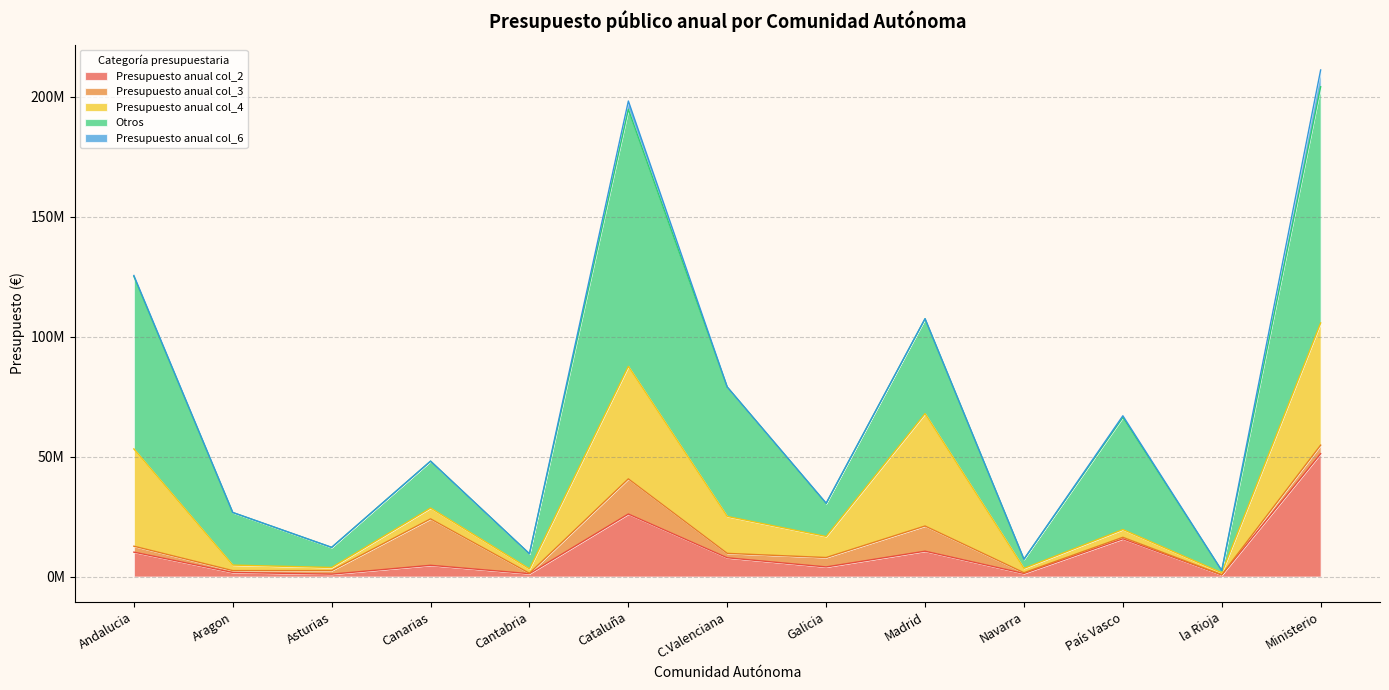

Between Navarra and Asturias, which is larger?

Navarra